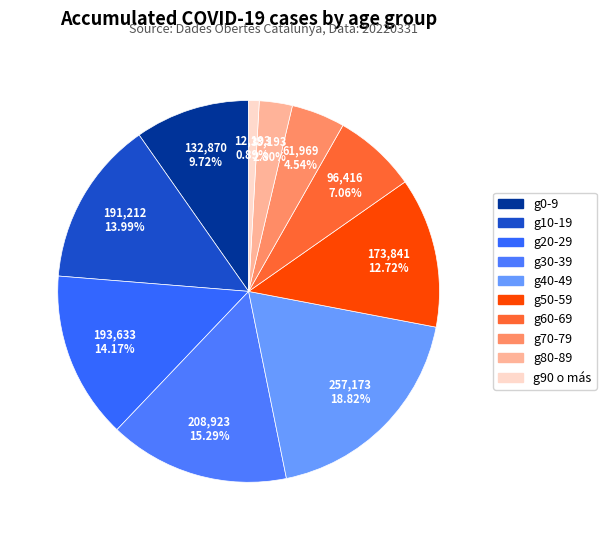

To the nearest percent, what percentage of the pie is g70-79?

5%